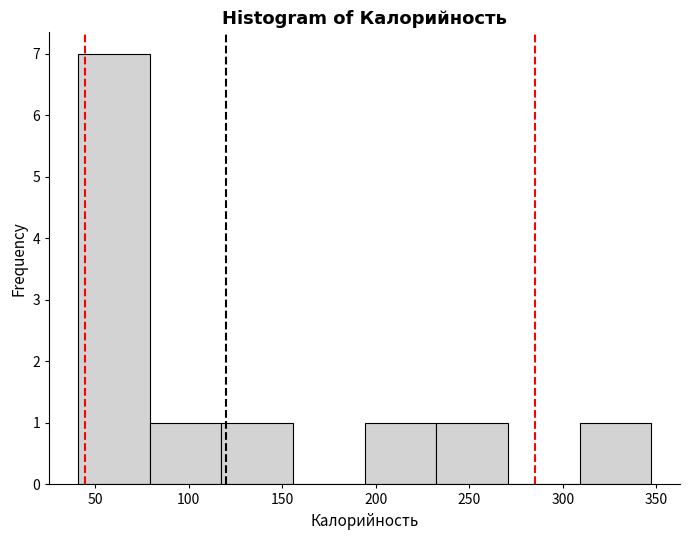

Reading left to right, list every bar in this chart as the range it spans on the x-axis followed by its height. Neither the bar edges nor the heights are printed on the chart, so give them approximately, as read against the axes.

40 to 80: 7
80 to 115: 1
115 to 155: 1
155 to 195: 0
195 to 230: 1
230 to 270: 1
270 to 310: 0
310 to 345: 1